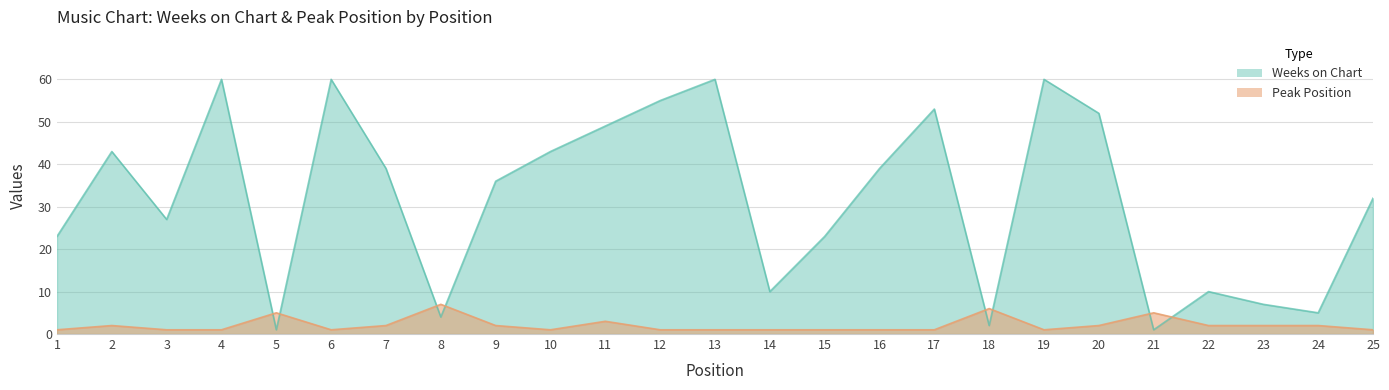

Reading right to left, extract all data points from this chart.

Weeks on Chart: 32	5	7	10	1	52	60	2	53	39	23	10	60	55	49	43	36	4	39	60	1	60	27	43	23
Peak Position: 1	2	2	2	5	2	1	6	1	1	1	1	1	1	3	1	2	7	2	1	5	1	1	2	1